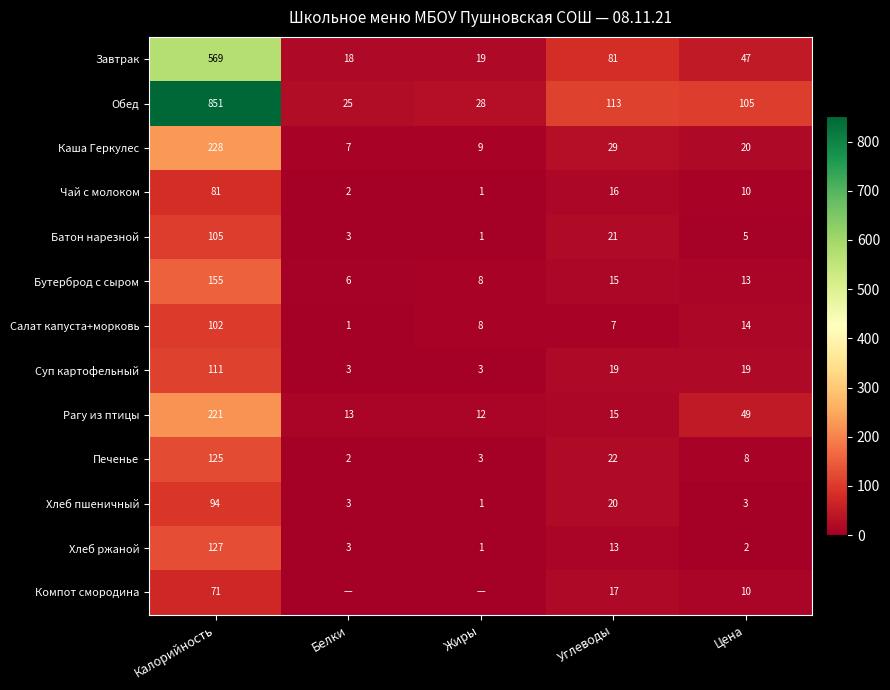

Which series changed the most between Калорийность and Цена?

Обед